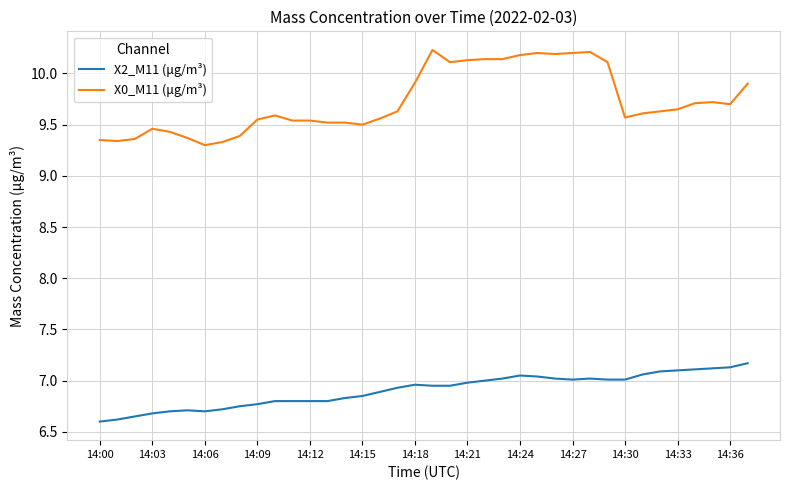

True or false: X0_M11 (μg/m³) and X2_M11 (μg/m³) cross at least once.

False